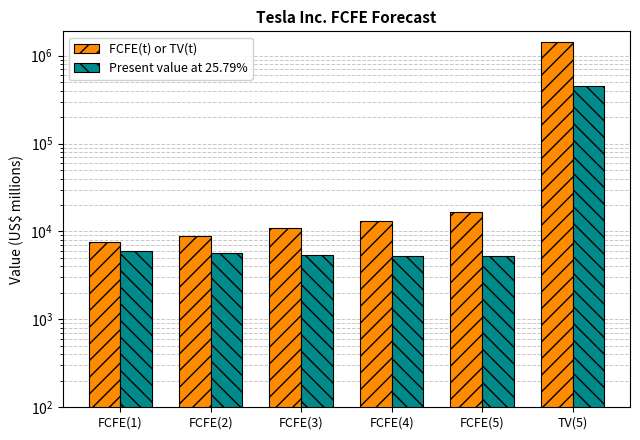

What is the total value across all series at TV(5)?

1882173